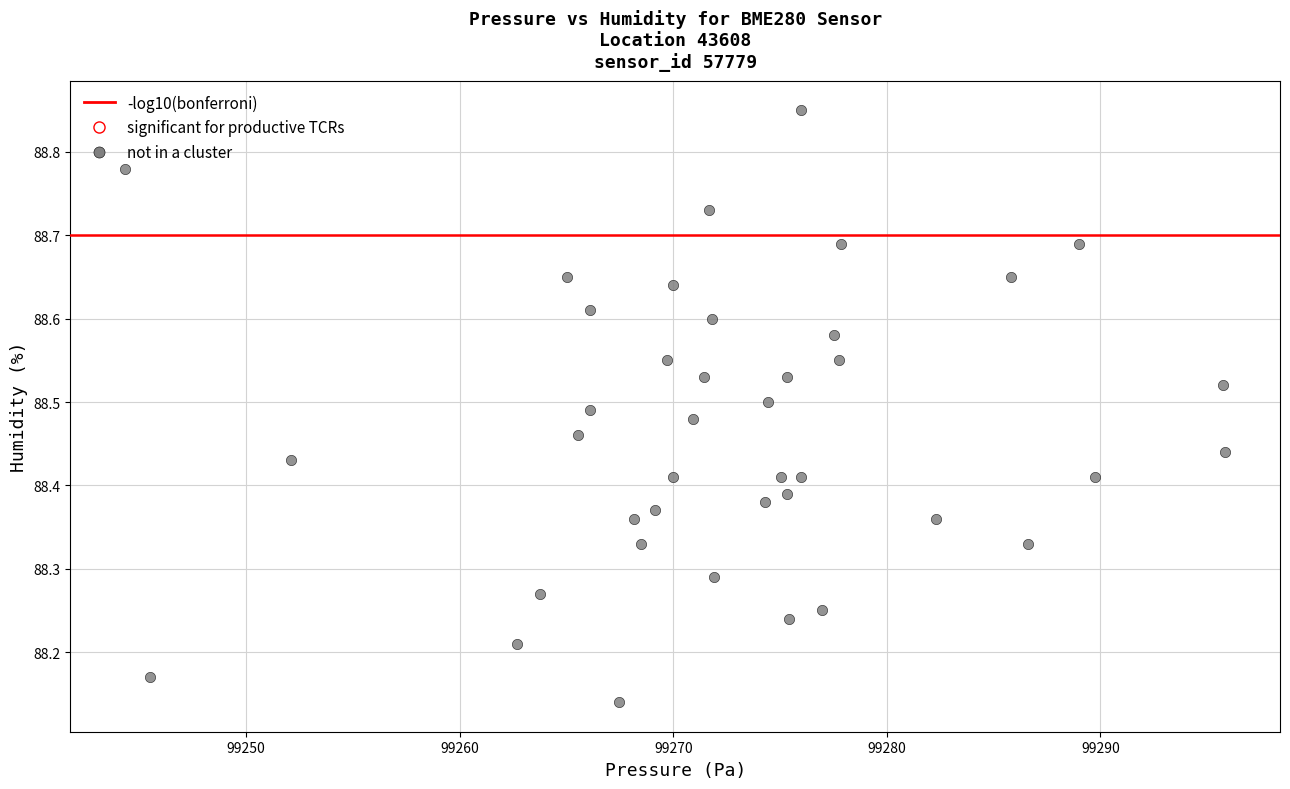

What is the range of Y values (max minus min)?

0.7